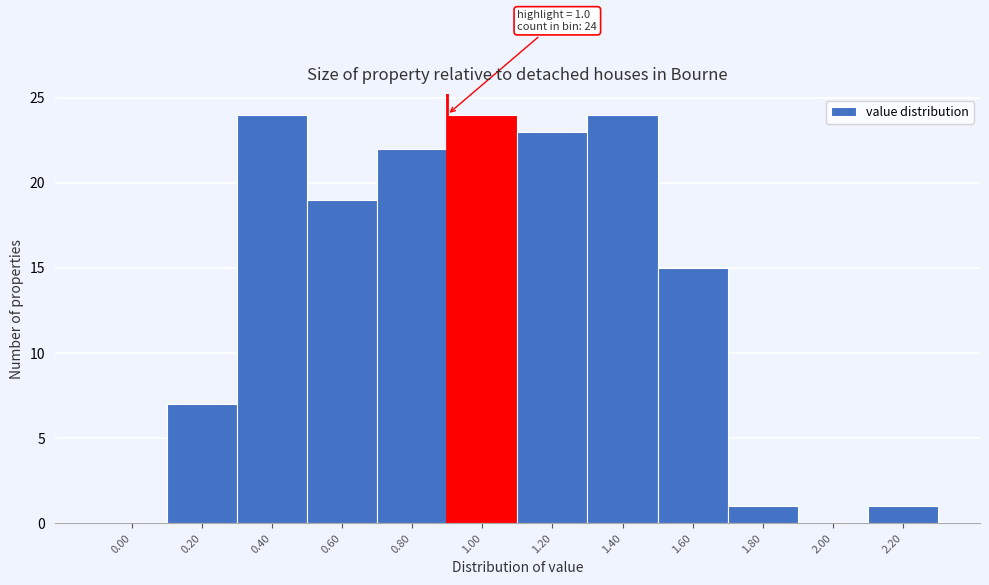

Reading right to left, transcribe all the data shown in this chart.

2.20=1	2.00=0	1.80=1	1.60=15	1.40=24	1.20=23	1.00=24	0.80=22	0.60=19	0.40=24	0.20=7	0.00=0